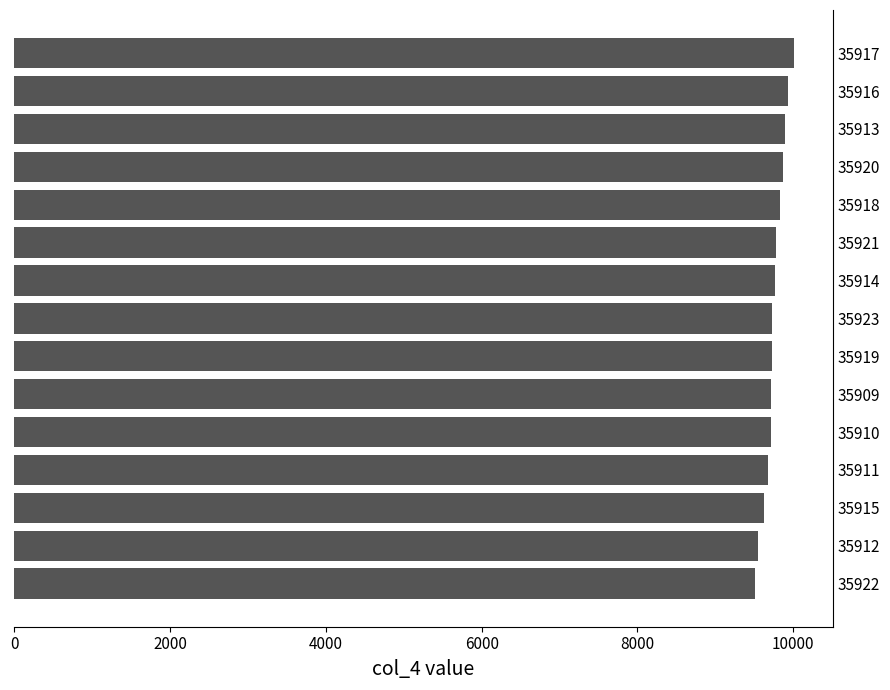

Count the number of data series in this chart.

1